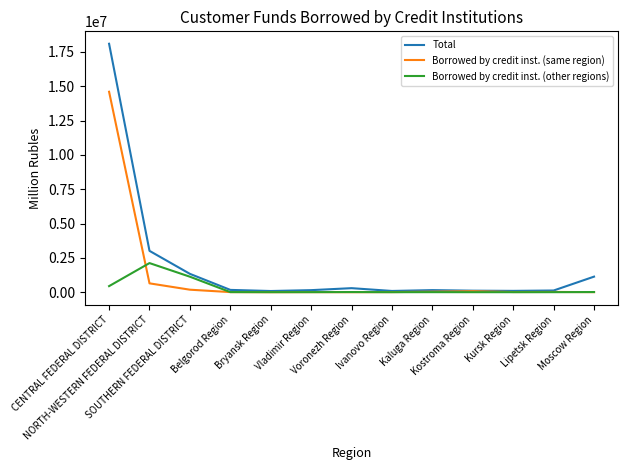

Which series has the largest range (max minus min)?

Total